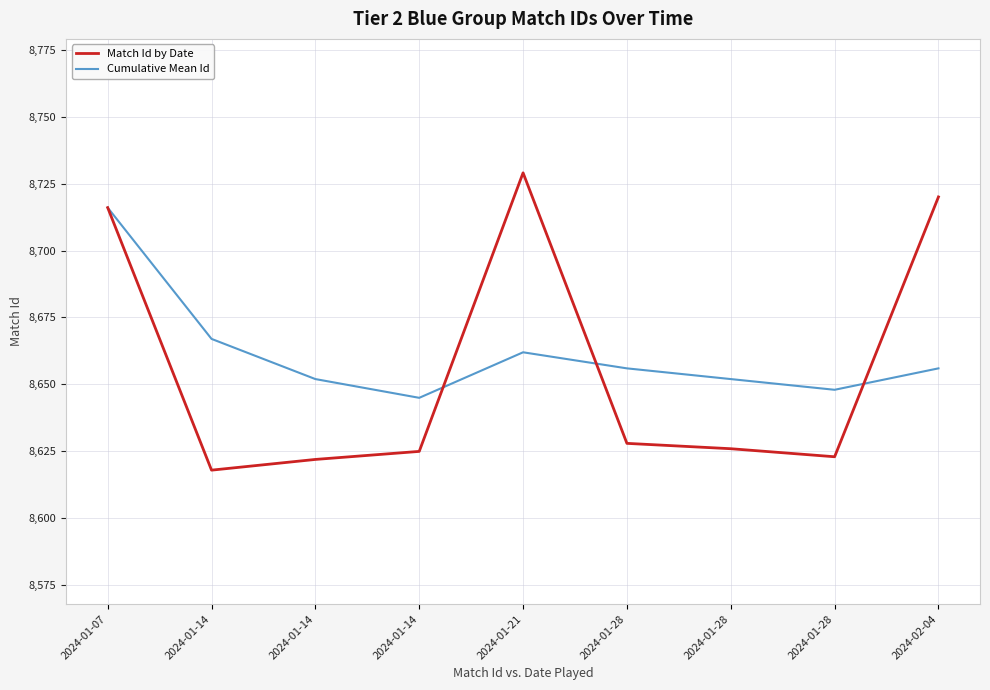

What is the greatest value displayed?

8729